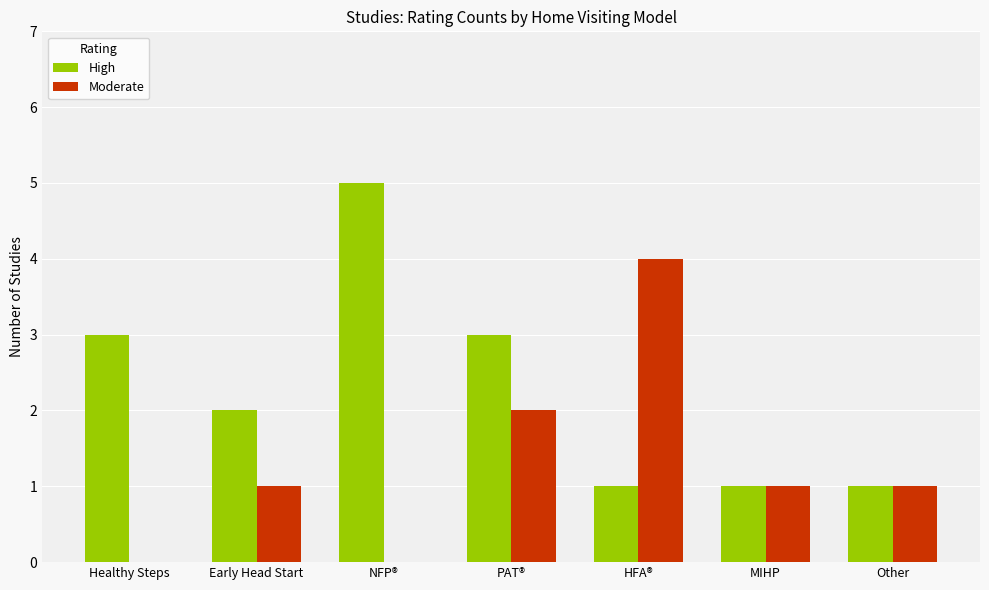

Which series has the largest total across all categories?

High